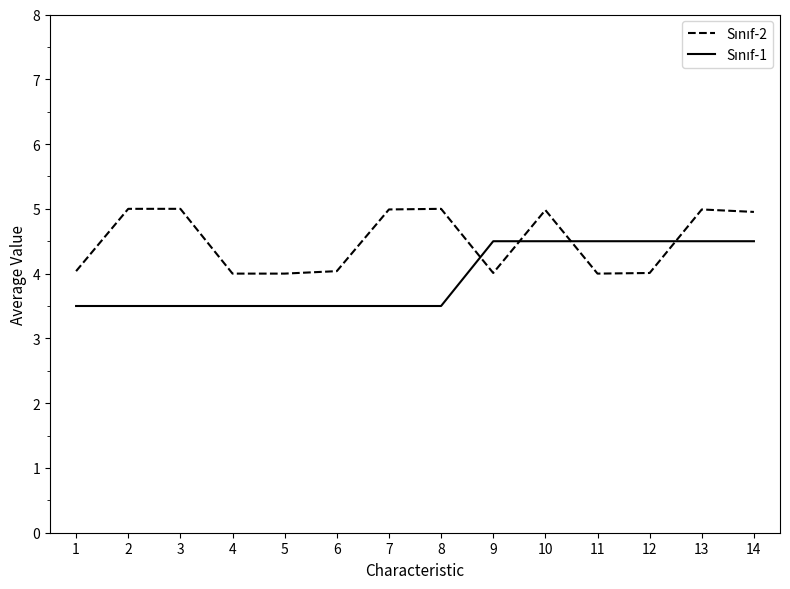

What is the maximum value shown in the chart?

5.0